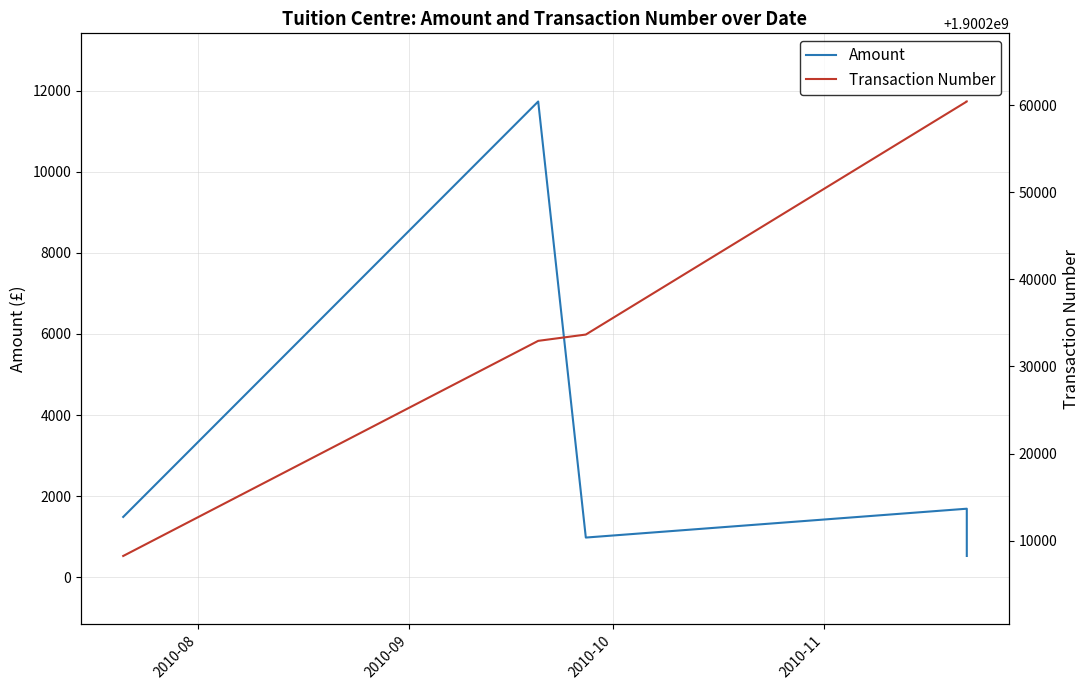

What are all the series names shown in the legend?

Amount, Transaction Number